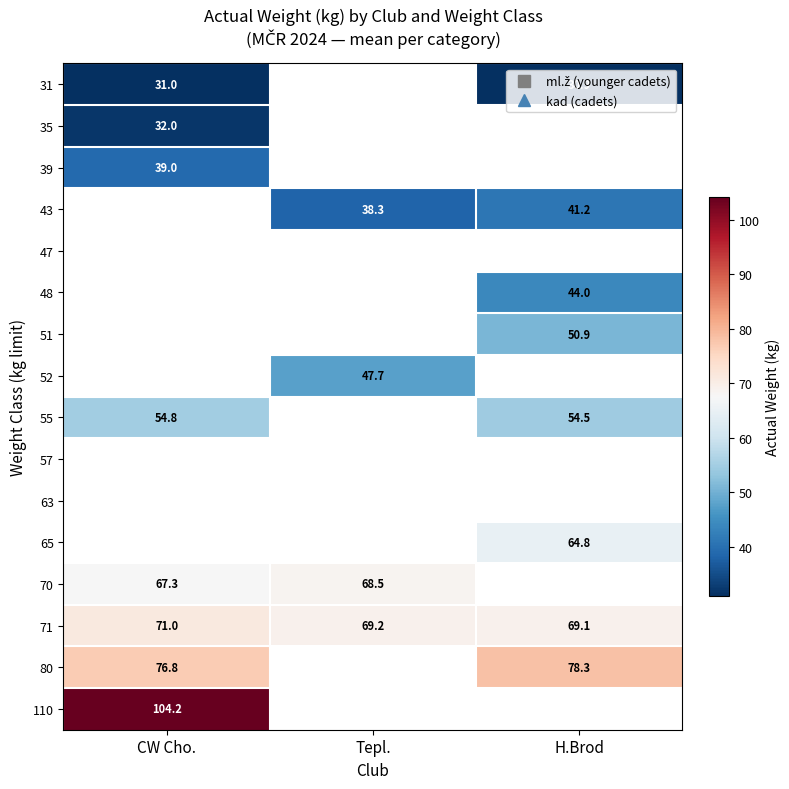

At how many categories does at least one series exceed 55?

3